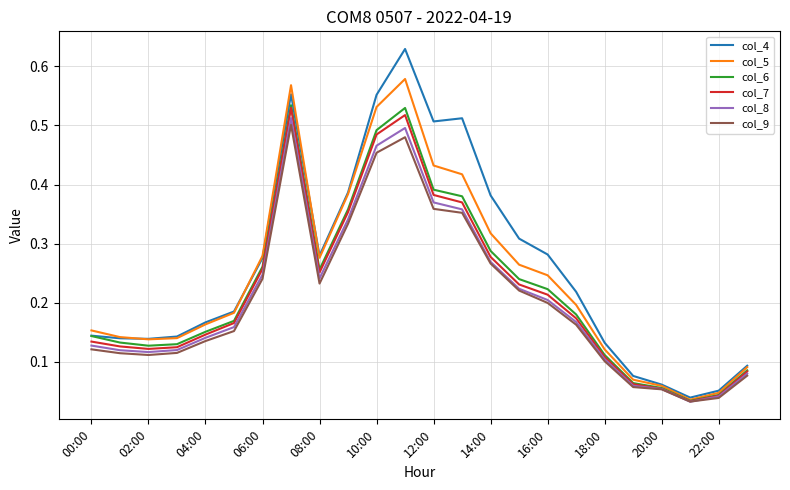

Which series has the largest range (max minus min)?

col_4